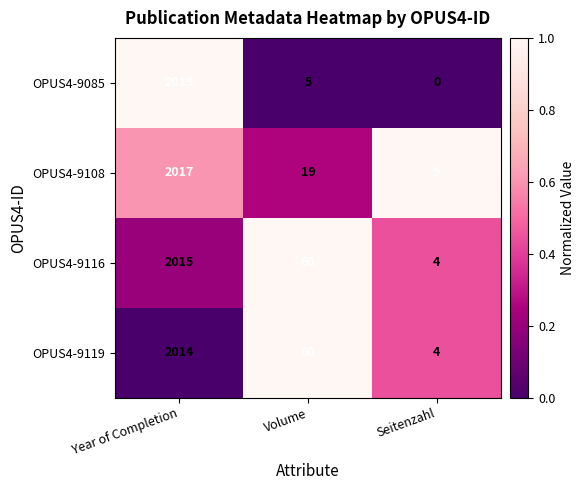

At which category is the sum across all series the highest?

Year of Completion